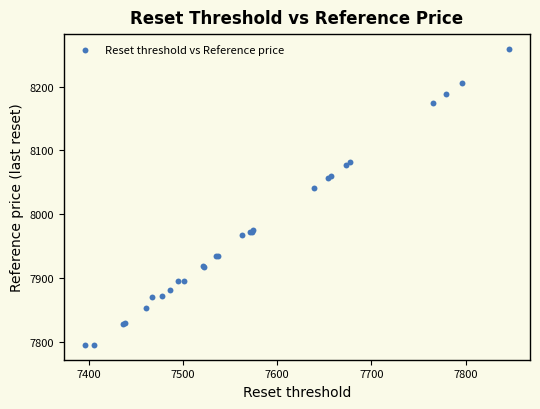

What Y value in the scatter plot is closest to 8027?

8041.4